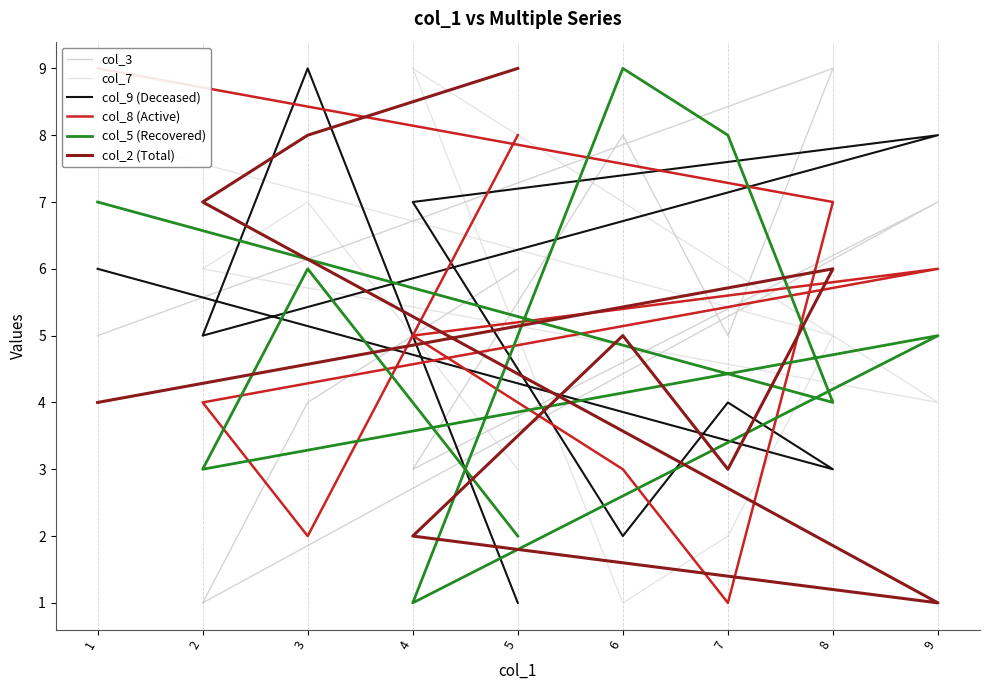

Is the value of col_9 (Deceased) at 9 greater than the value of col_3 at 7?

Yes